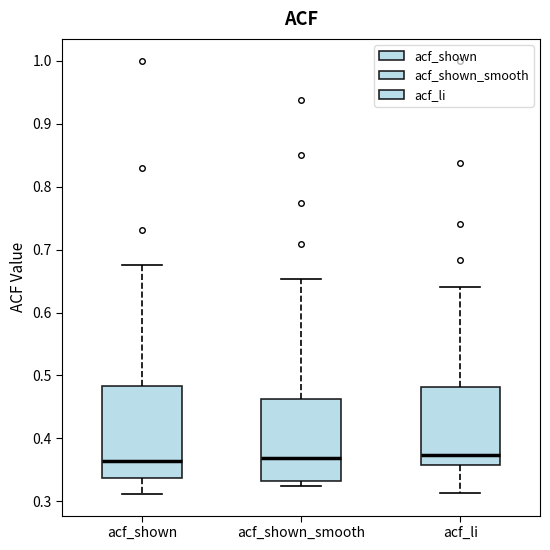

Comparing the boxes themselves (not the whiskers), which one is the tallest?

acf_shown